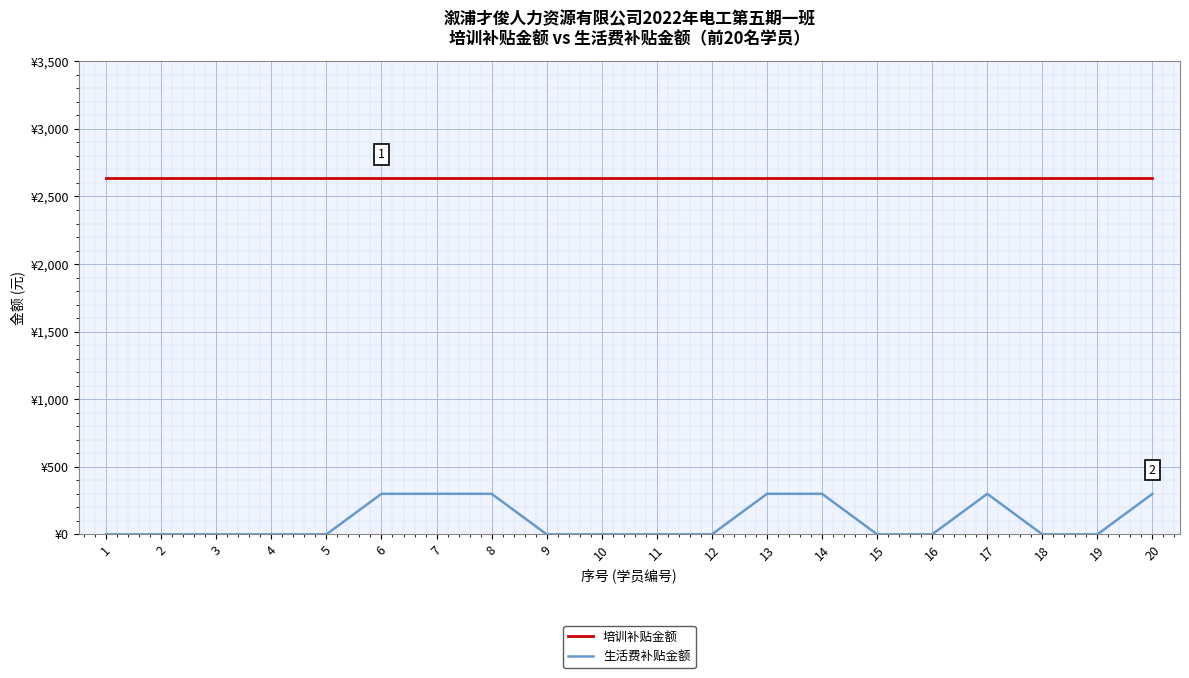

List the series in order of their peak value, highest first.

培训补贴金额, 生活费补贴金额